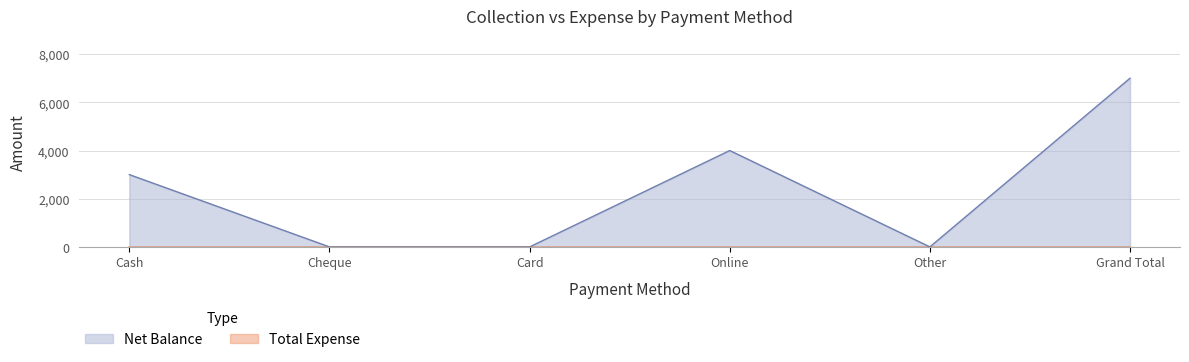

Rank the categories by value from highest to lowest.

Grand Total, Online, Cash, Cheque, Card, Other